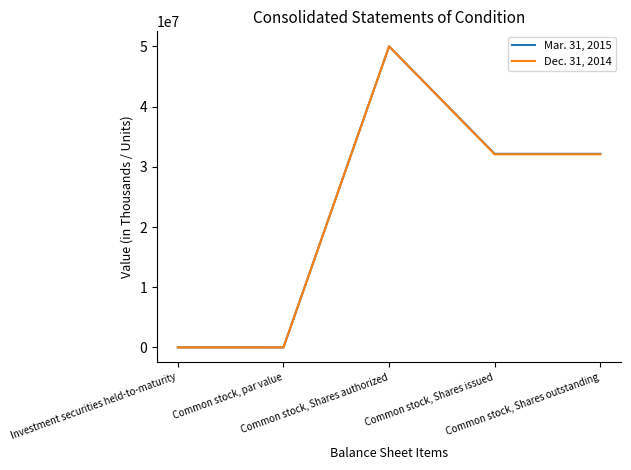

List the series in order of their overall mean, lowest first.

Dec. 31, 2014, Mar. 31, 2015